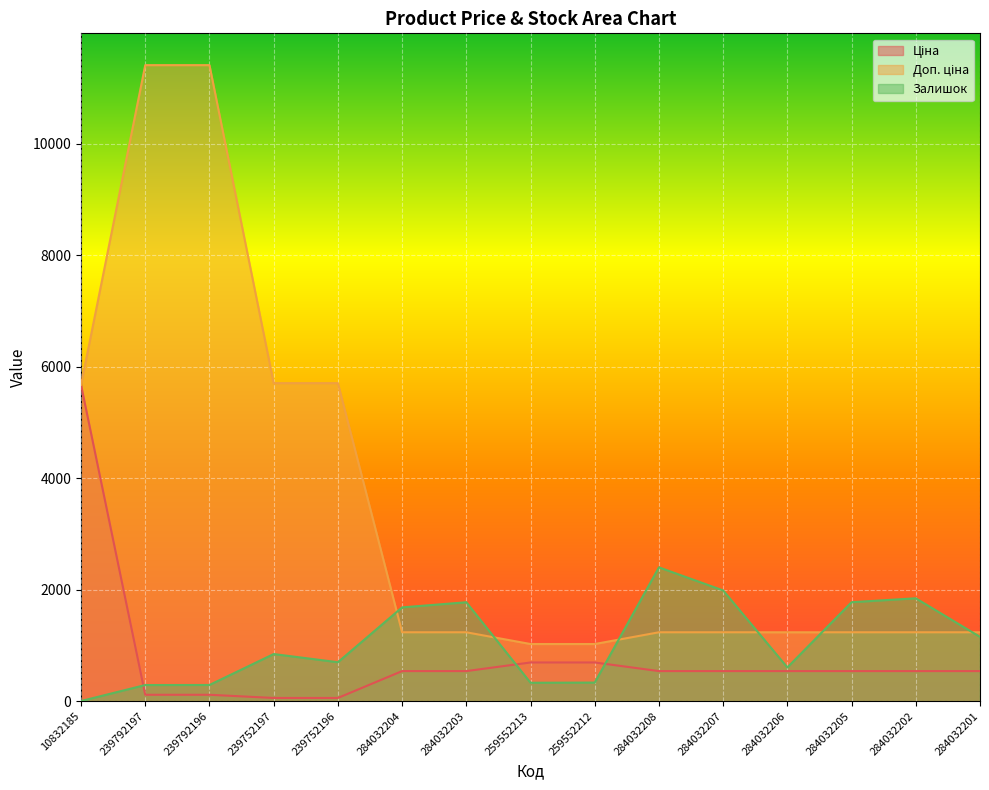

What position from the right is 10832185?

15